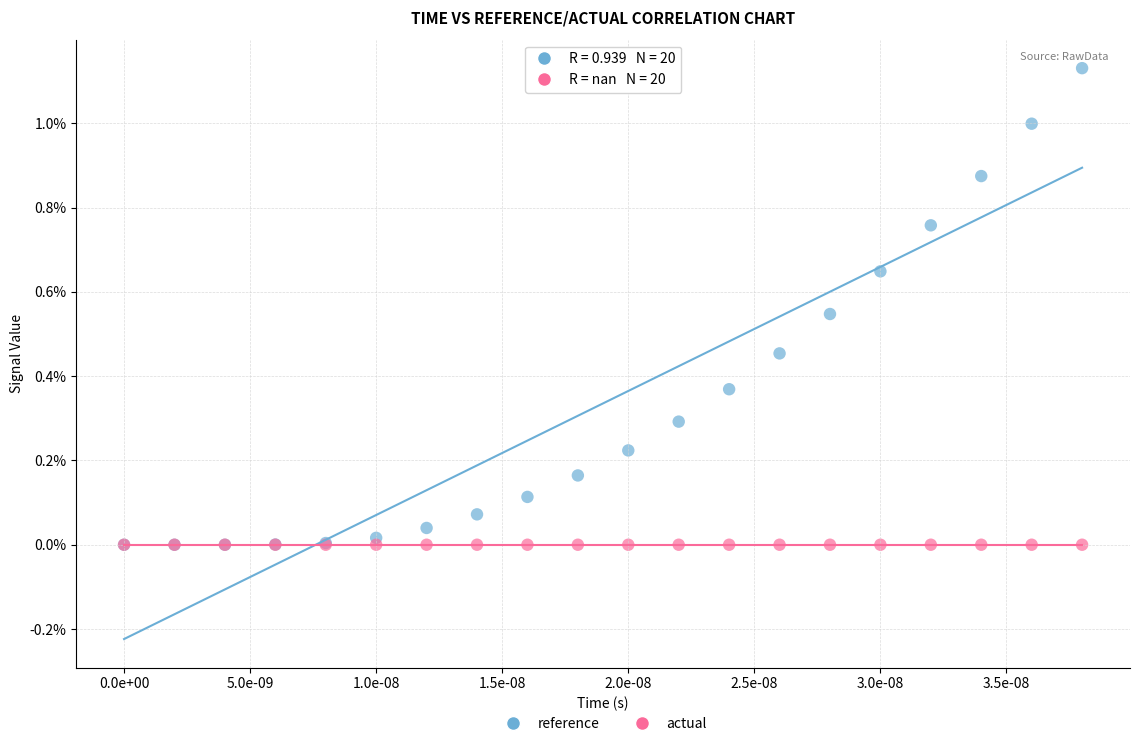

What are all the series names shown in the legend?

reference, actual